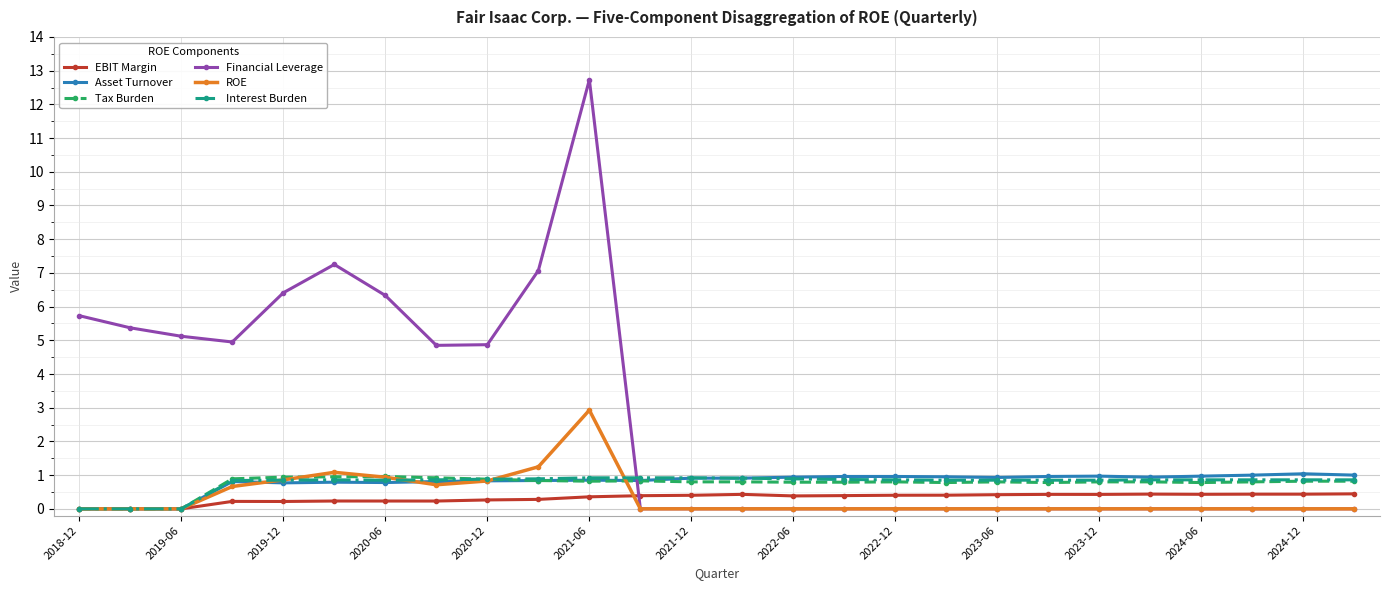

How many distinct data groups are displayed?

6